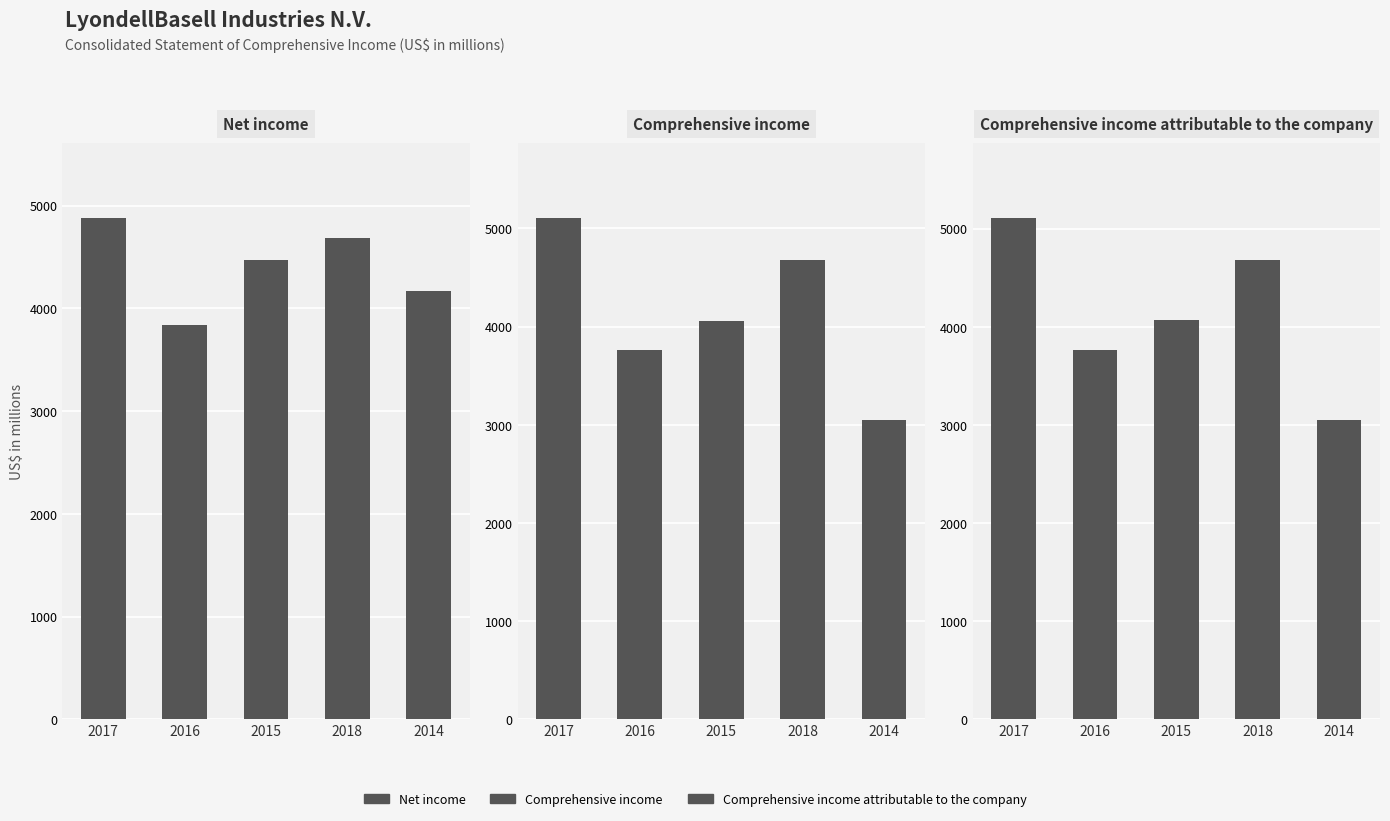

Which series changed the most between 2016 and 2014?

Comprehensive income